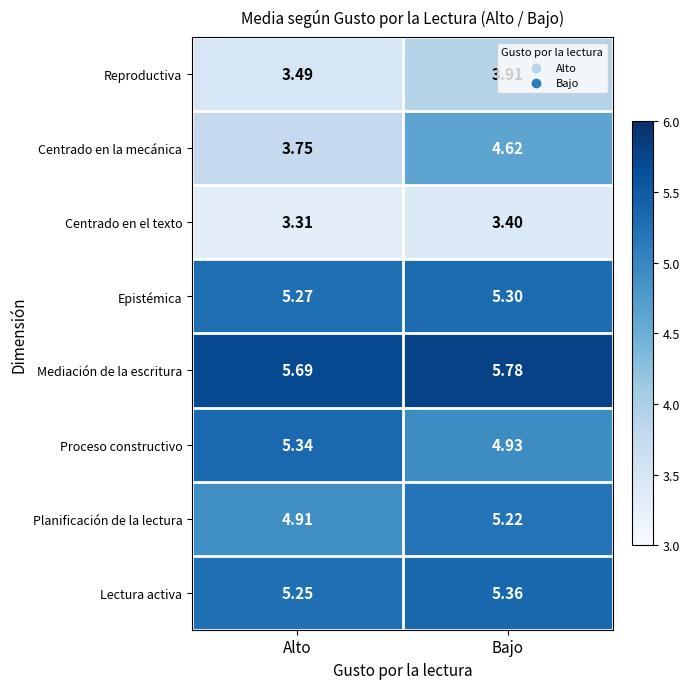

At Bajo, list the series in order from smallest to largest.

Centrado en el texto, Reproductiva, Centrado en la mecánica, Proceso constructivo, Planificación de la lectura, Epistémica, Lectura activa, Mediación de la escritura